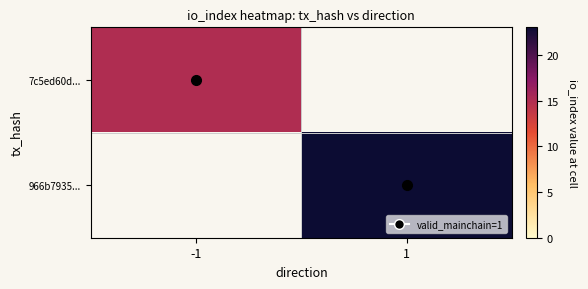

Is it true that 7c5ed60d... equals 24.9 at -1?

False